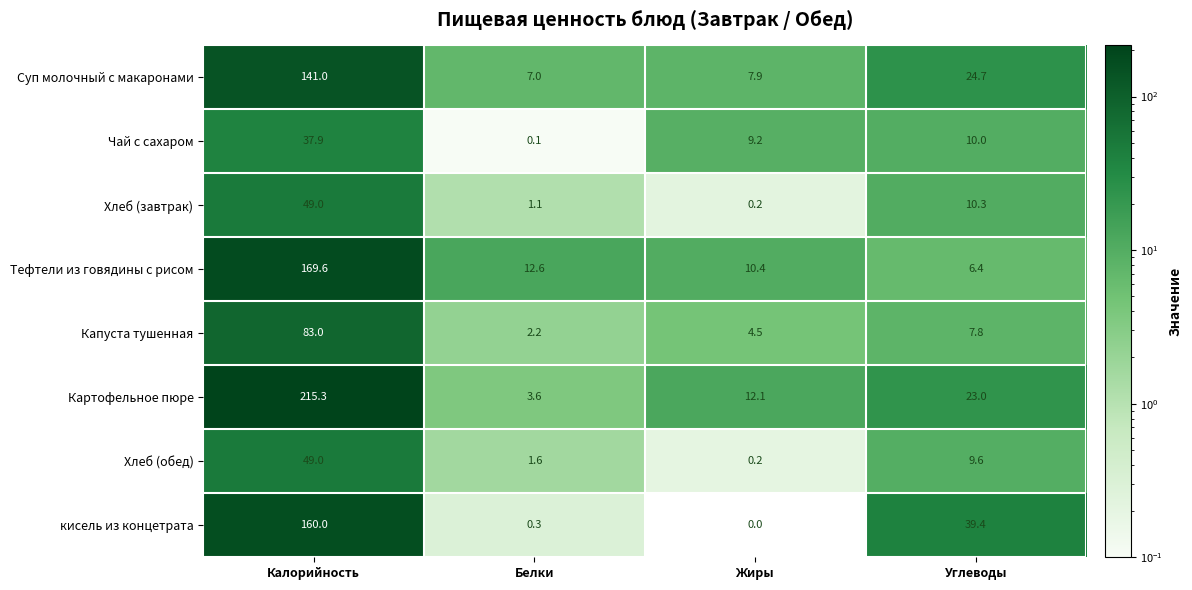

True or false: Чай с сахаром has a value of 9.2 at Жиры.

True